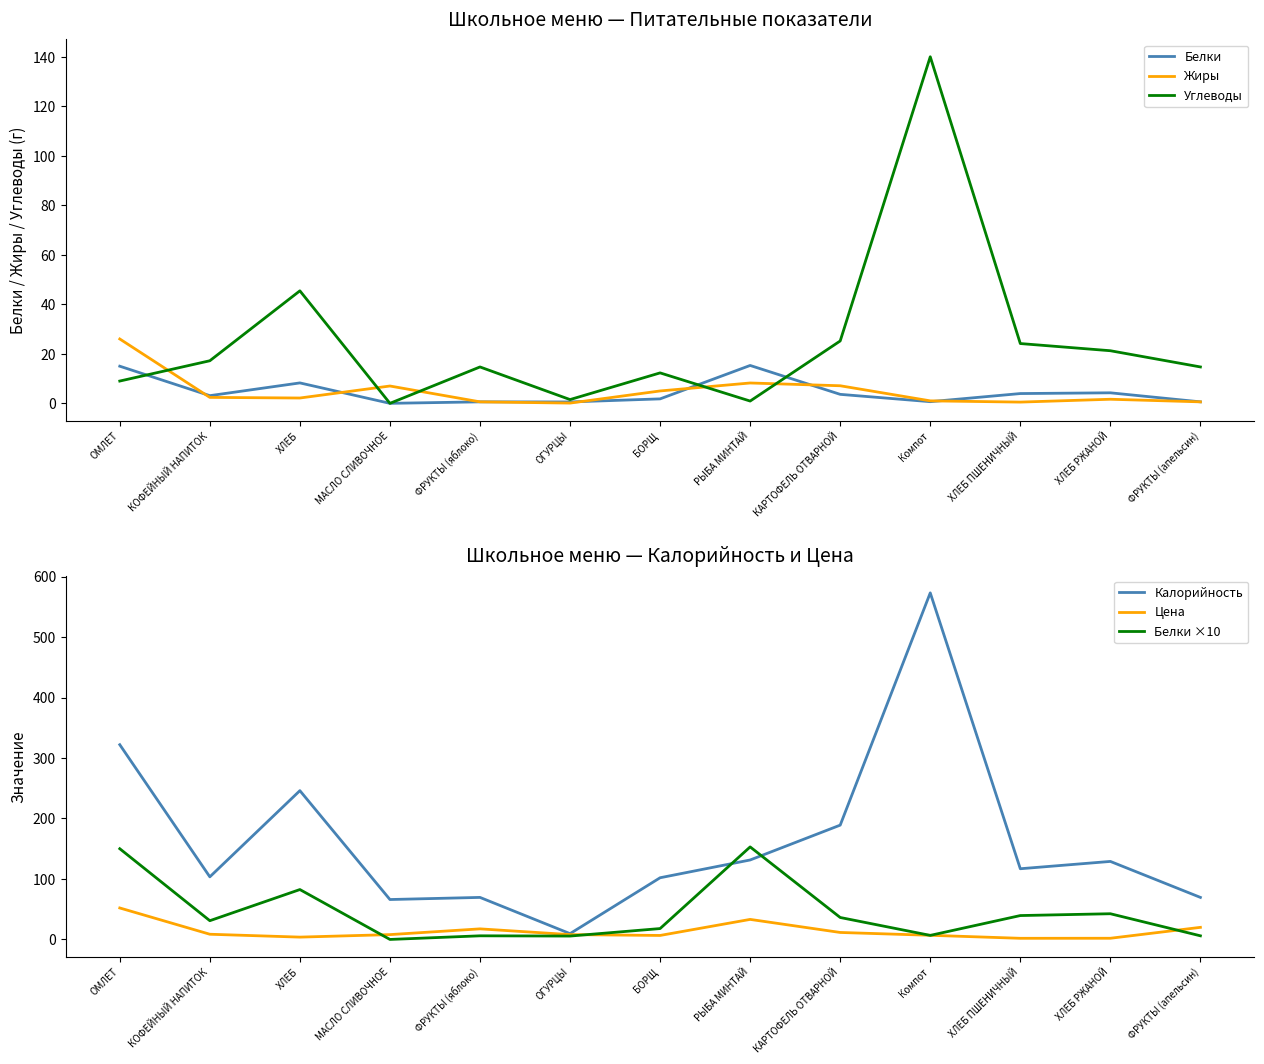

What is the total value across all series at ФРУКТЫ (апельсин)?

111.4